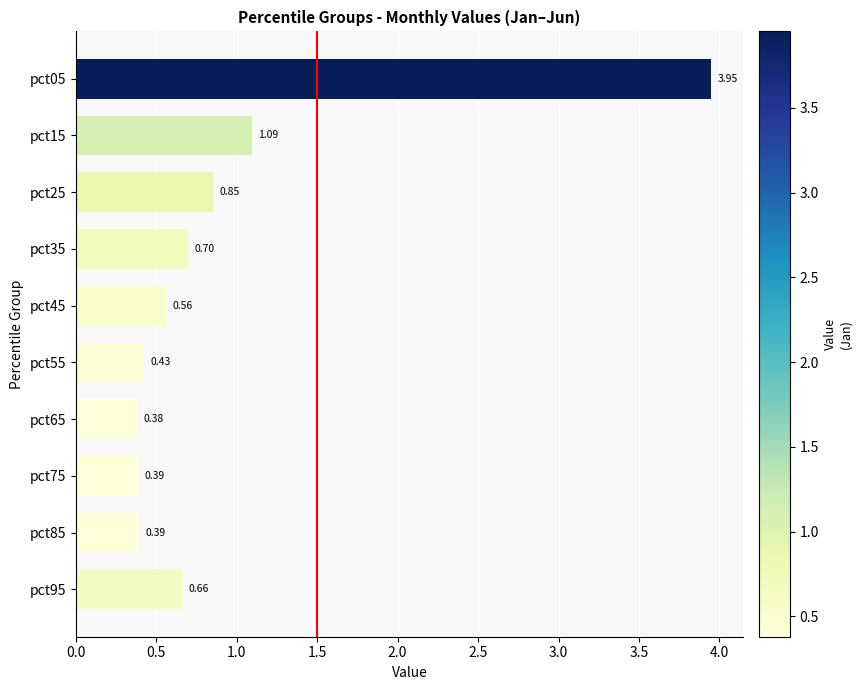

What is the sum of the values at pct05 and pct65?

4.3